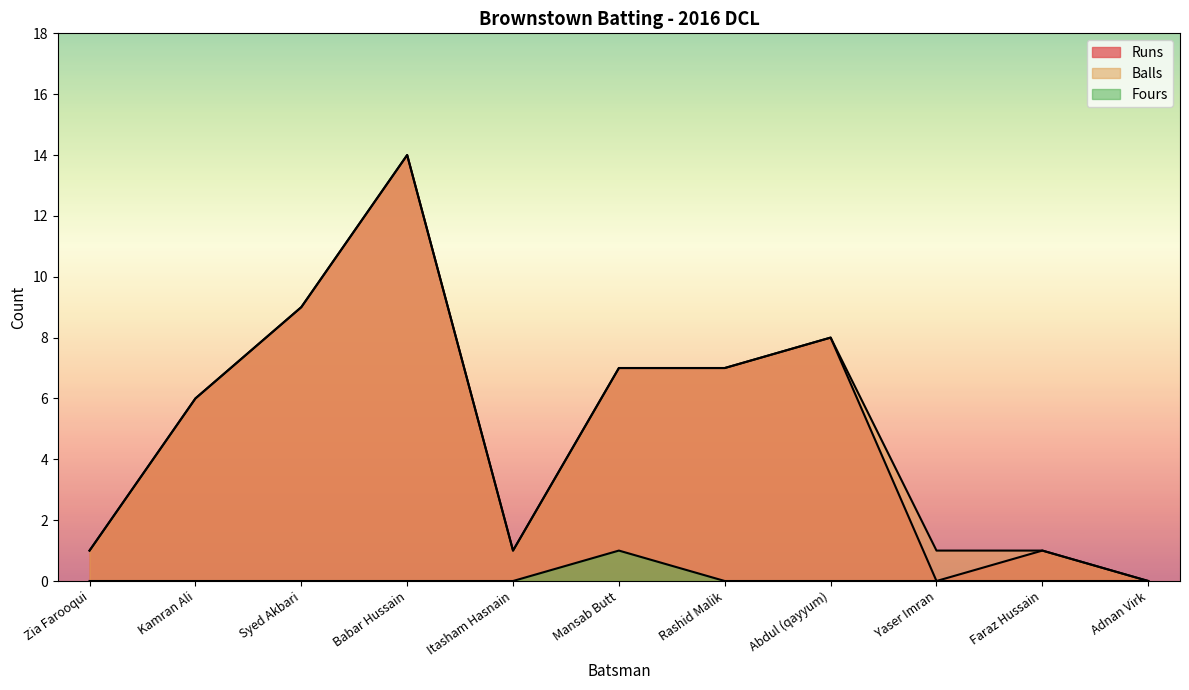

True or false: Fours and Balls intersect in this chart.

False